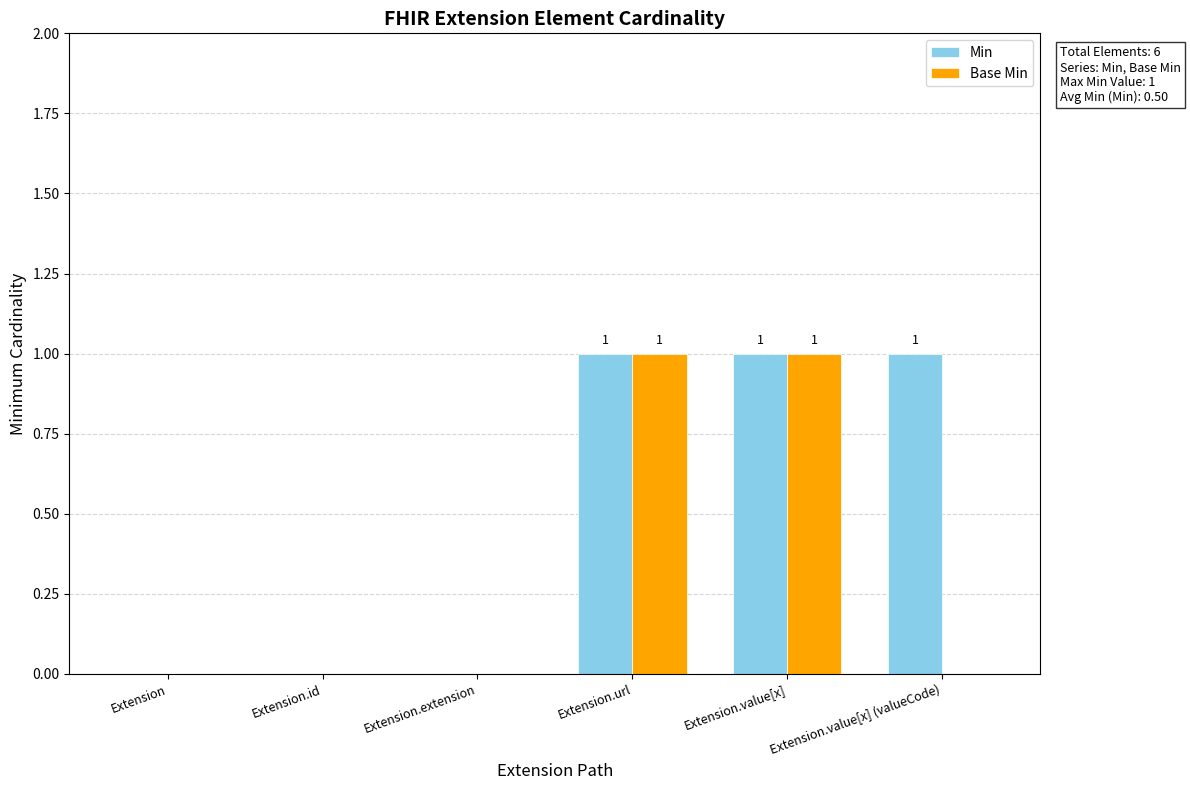

The Base Min series shows 0 at Extension.value[x]. True or false?

False